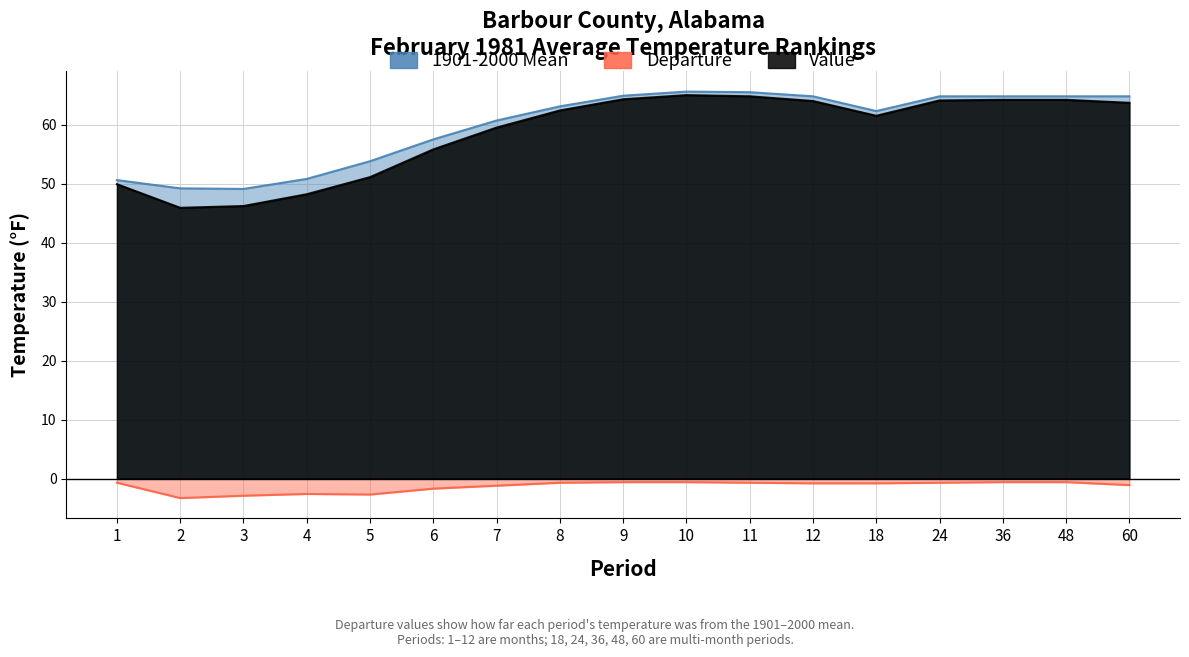

At which category does 1901-2000 Mean reach its first local peak?

10